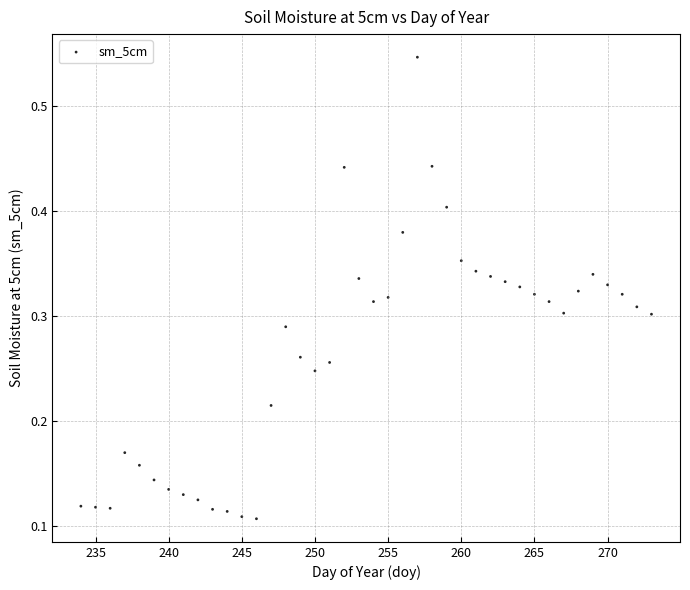

What is the range of X values (max minus min)?

39.0